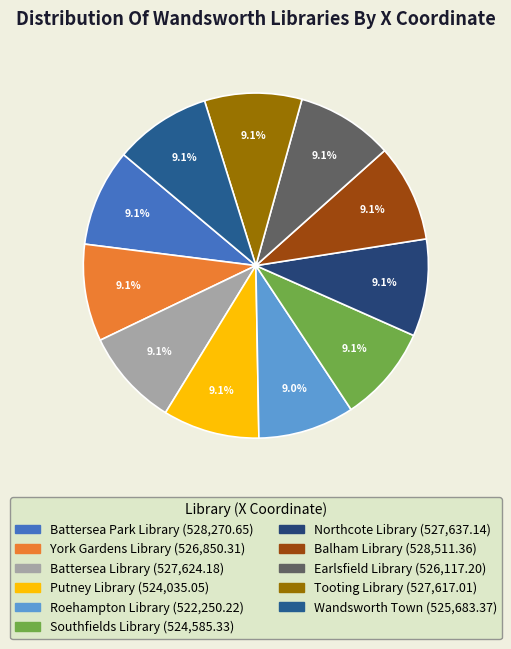

What is the largest slice in the pie chart?

Balham Library